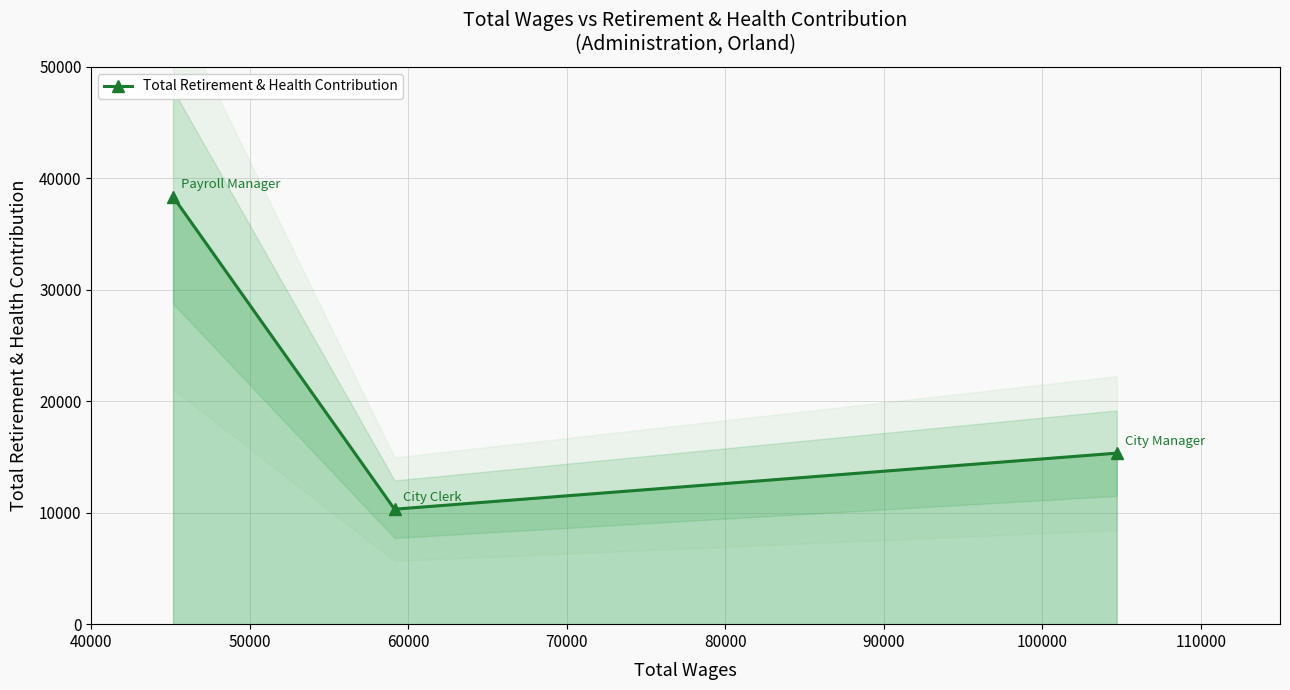

How many lines are shown in the chart?

1